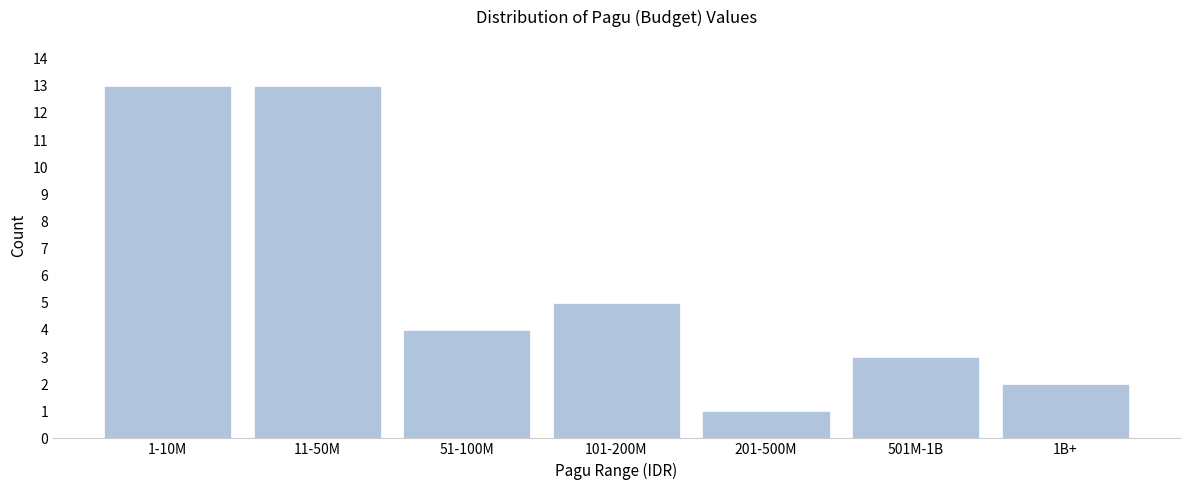

Reading left to right, transcribe all the data shown in this chart.

1-10M=13	11-50M=13	51-100M=4	101-200M=5	201-500M=1	501M-1B=3	1B+=2